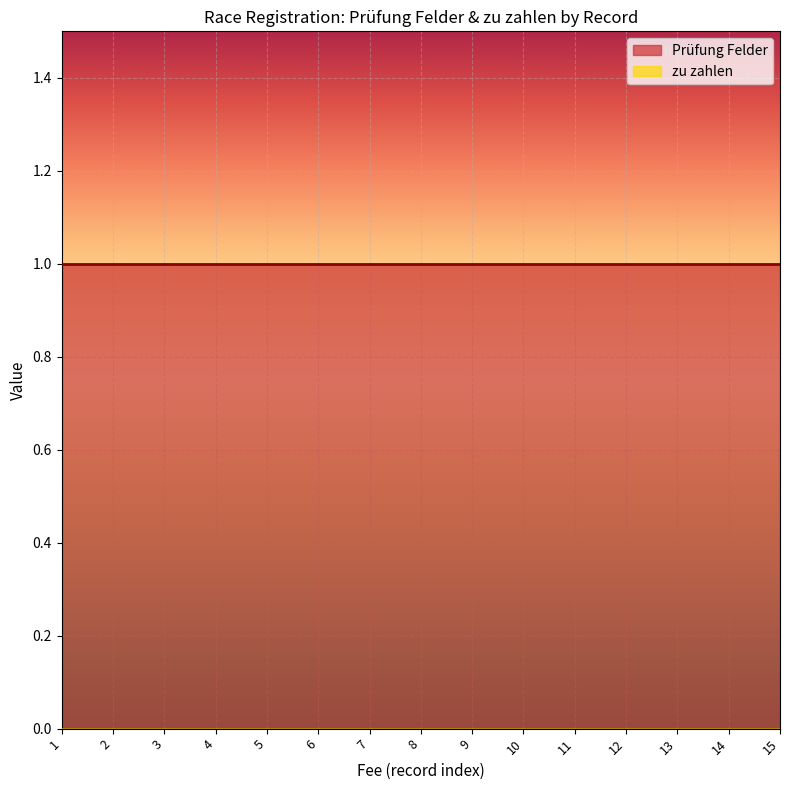

Is the value of Prüfung Felder at 0 greater than the value of zu zahlen at 0?

Yes